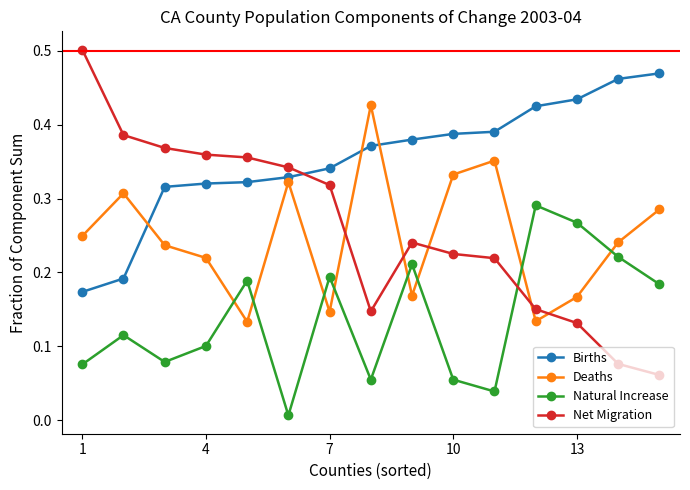

True or false: Births and Natural Increase intersect in this chart.

False